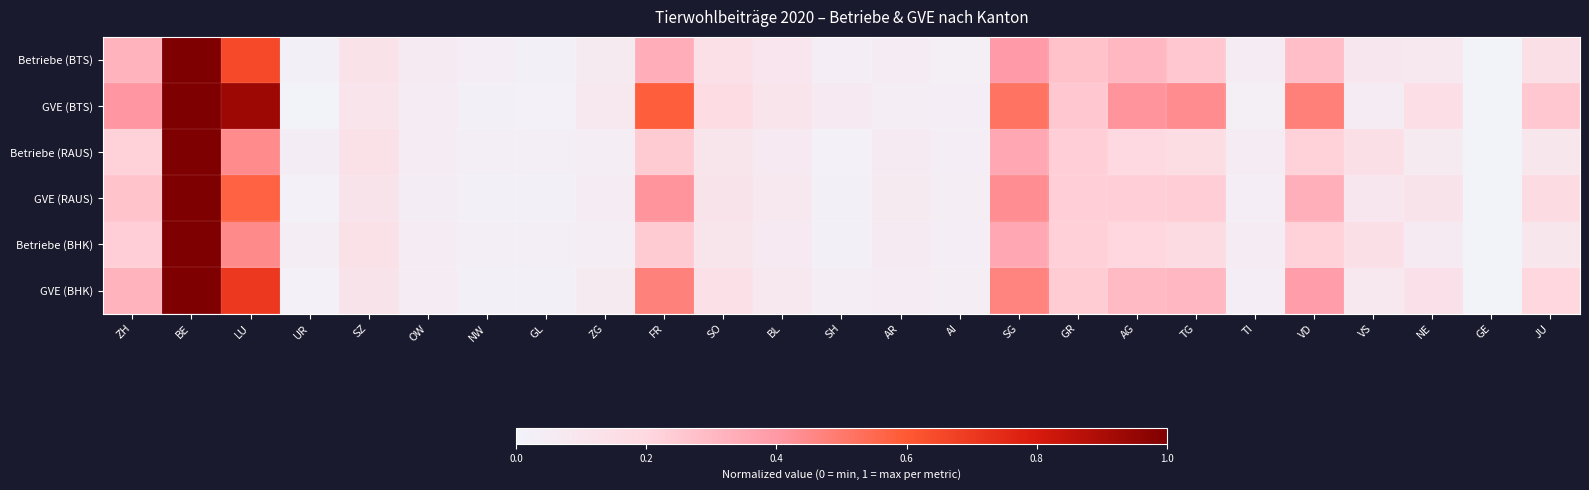

Reading right to left, list all the values displayed in this chart.

Betriebe (BTS): JU=0.1	GE=0.0	NE=0.1	VS=0.1	VD=0.3	TI=0.0	TG=0.3	AG=0.3	GR=0.3	SG=0.4	AI=0.0	AR=0.0	SH=0.0	BL=0.1	SO=0.1	FR=0.3	ZG=0.1	GL=0.0	NW=0.0	OW=0.1	SZ=0.1	UR=0.0	LU=0.7	BE=1.0	ZH=0.3
GVE (BTS): JU=0.3	GE=0.0	NE=0.2	VS=0.1	VD=0.5	TI=0.0	TG=0.4	AG=0.4	GR=0.3	SG=0.5	AI=0.0	AR=0.0	SH=0.1	BL=0.1	SO=0.2	FR=0.6	ZG=0.1	GL=0.0	NW=0.0	OW=0.1	SZ=0.1	UR=0.0	LU=0.9	BE=1.0	ZH=0.4
Betriebe (RAUS): JU=0.1	GE=0.0	NE=0.1	VS=0.1	VD=0.2	TI=0.1	TG=0.2	AG=0.2	GR=0.2	SG=0.4	AI=0.0	AR=0.1	SH=0.0	BL=0.1	SO=0.1	FR=0.2	ZG=0.0	GL=0.0	NW=0.0	OW=0.0	SZ=0.1	UR=0.0	LU=0.4	BE=1.0	ZH=0.2
GVE (RAUS): JU=0.2	GE=0.0	NE=0.1	VS=0.1	VD=0.3	TI=0.0	TG=0.2	AG=0.2	GR=0.2	SG=0.4	AI=0.0	AR=0.1	SH=0.0	BL=0.1	SO=0.1	FR=0.4	ZG=0.1	GL=0.0	NW=0.0	OW=0.0	SZ=0.1	UR=0.0	LU=0.6	BE=1.0	ZH=0.3
Betriebe (BHK): JU=0.1	GE=0.0	NE=0.1	VS=0.2	VD=0.2	TI=0.1	TG=0.2	AG=0.2	GR=0.2	SG=0.4	AI=0.0	AR=0.1	SH=0.0	BL=0.1	SO=0.1	FR=0.2	ZG=0.0	GL=0.0	NW=0.0	OW=0.0	SZ=0.1	UR=0.0	LU=0.4	BE=1.0	ZH=0.2
GVE (BHK): JU=0.2	GE=0.0	NE=0.1	VS=0.1	VD=0.4	TI=0.0	TG=0.3	AG=0.3	GR=0.2	SG=0.5	AI=0.0	AR=0.1	SH=0.0	BL=0.1	SO=0.1	FR=0.5	ZG=0.1	GL=0.0	NW=0.0	OW=0.0	SZ=0.1	UR=0.0	LU=0.7	BE=1.0	ZH=0.3